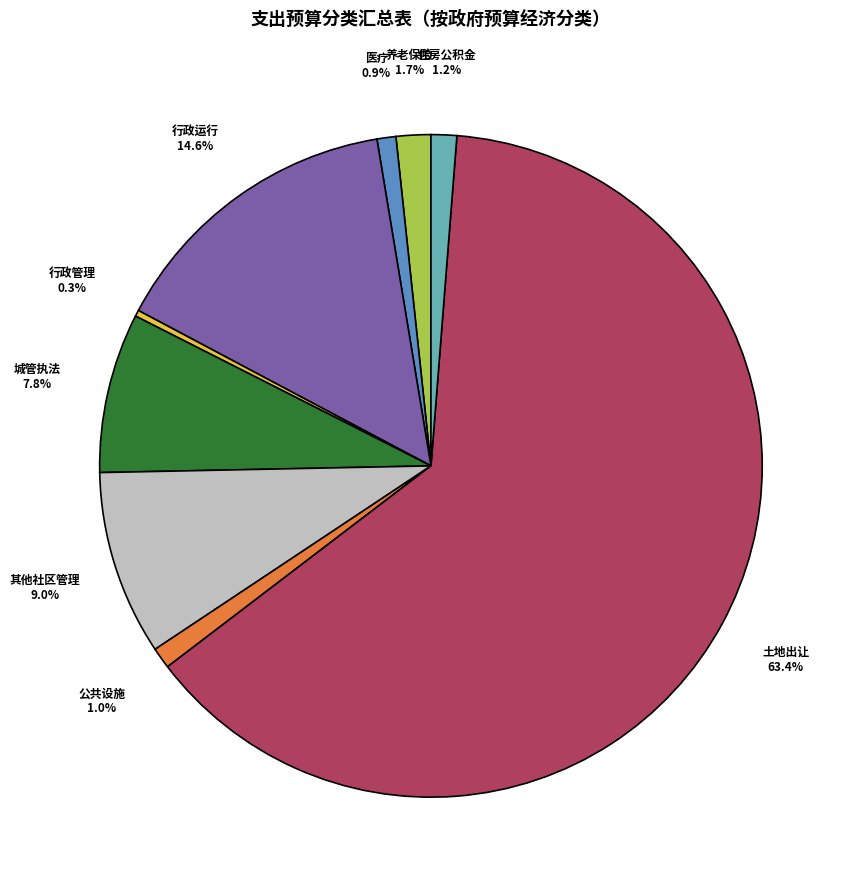

Is there a majority slice in this chart?

Yes